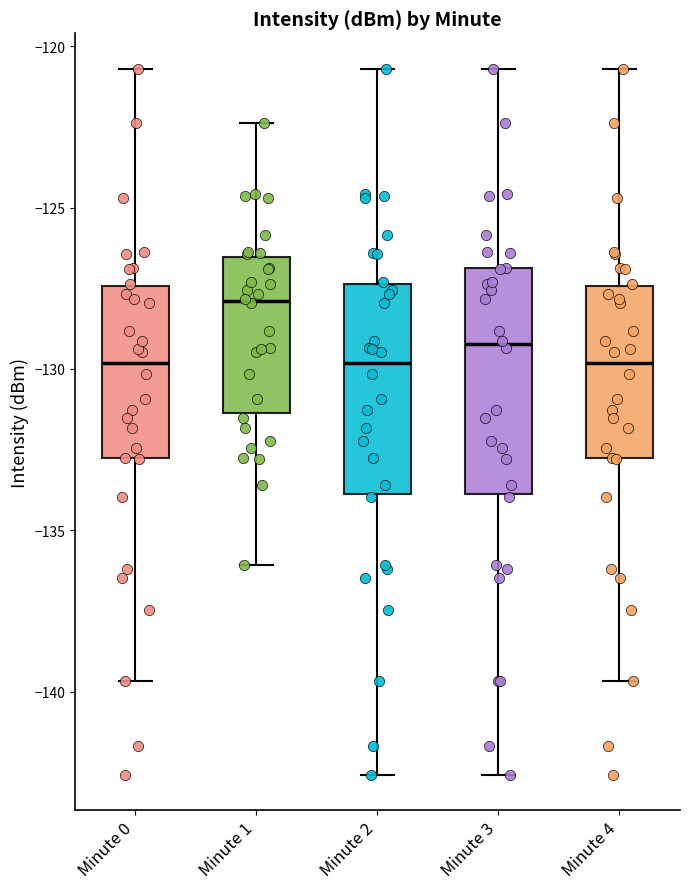

Reading left to right, transcribe this box plot: for each box, give where its median line is, the range the box spans, and where its two whiskers end, as read against the y-axis. The values are not printed on the chart, so give them approximately, as read against the axis.

Minute 0: median -130.0, box -133.0 to -127.5, whiskers -139.5 to -120.5
Minute 1: median -128.0, box -131.5 to -126.5, whiskers -136.0 to -122.5
Minute 2: median -130.0, box -134.0 to -127.5, whiskers -142.5 to -120.5
Minute 3: median -129.0, box -134.0 to -127.0, whiskers -142.5 to -120.5
Minute 4: median -130.0, box -133.0 to -127.5, whiskers -139.5 to -120.5